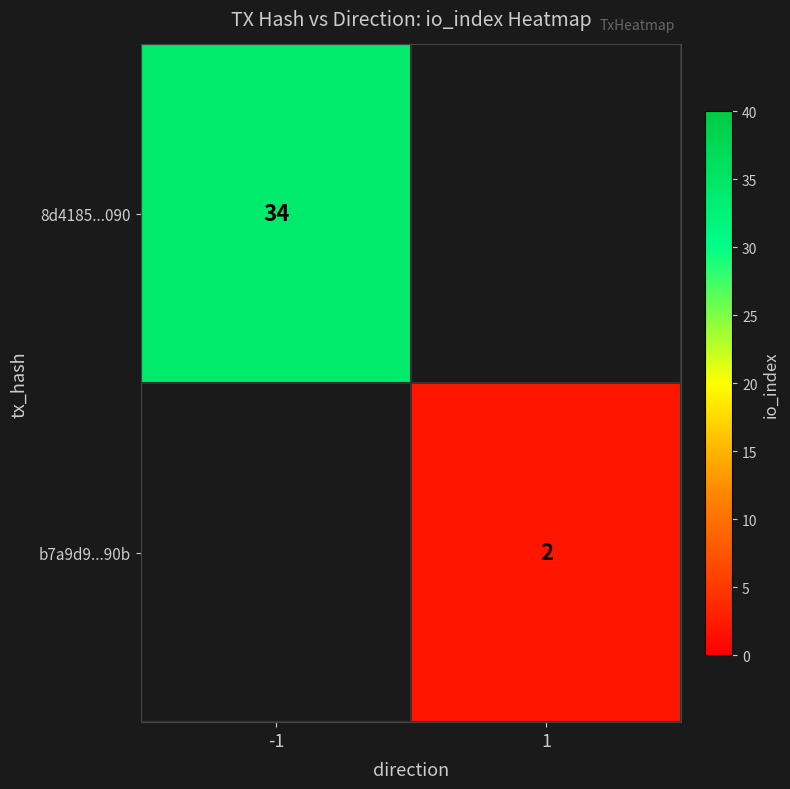

Is it true that b7a9d9...90b equals 2 at 1?

True